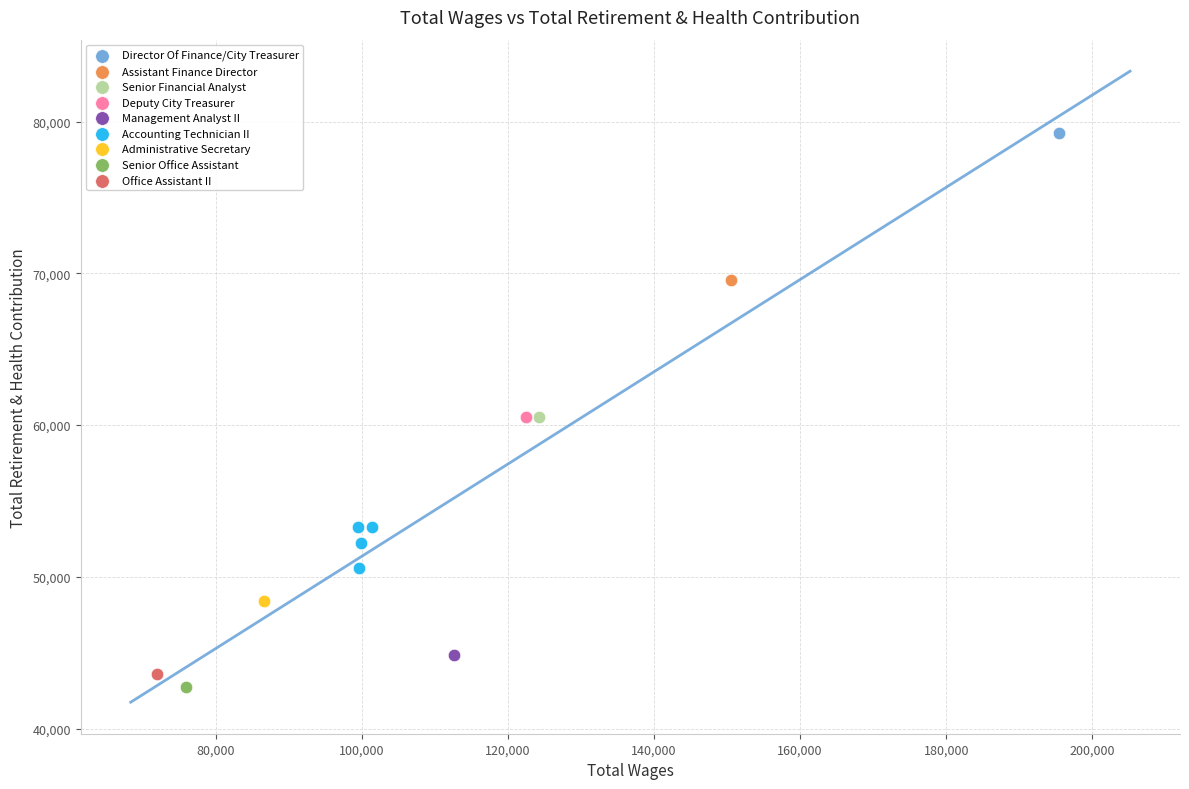

What are all the series names shown in the legend?

Director Of Finance/City Treasurer, Assistant Finance Director, Senior Financial Analyst, Deputy City Treasurer, Management Analyst II, Accounting Technician II, Administrative Secretary, Senior Office Assistant, Office Assistant II